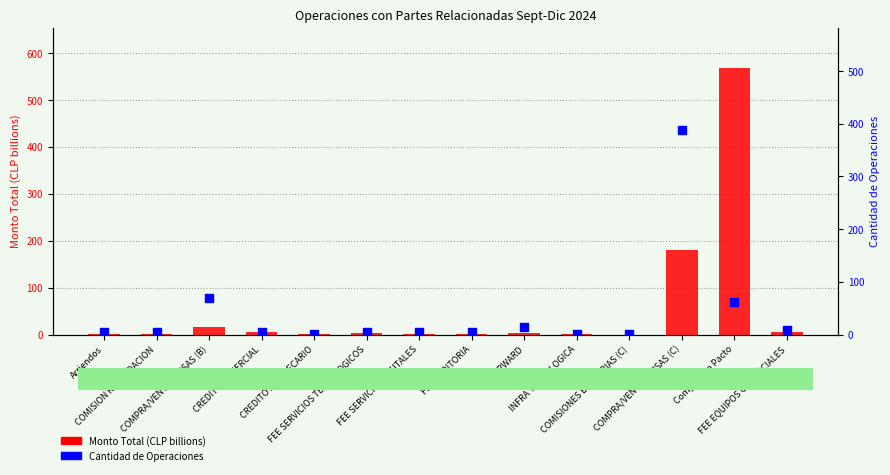

Is the value of Monto Total (CLP billions) at COMISION RECAUDACION greater than the value of Cantidad de Operaciones at Compra con Pacto?

No